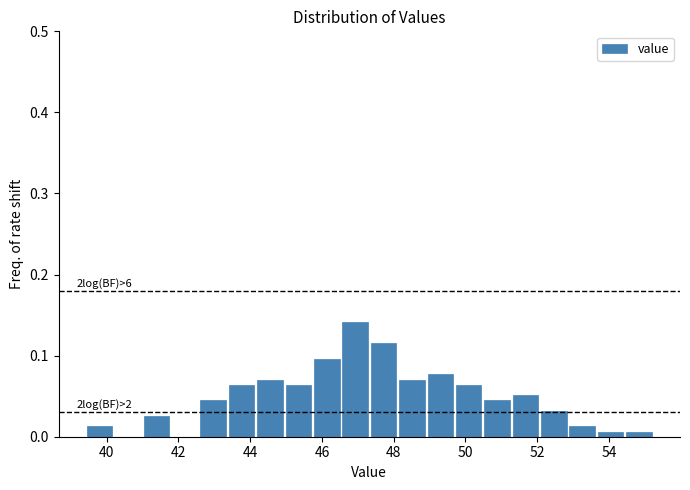

Read against the x-axis, roughly where is the centre of the tallest bar?

47.0